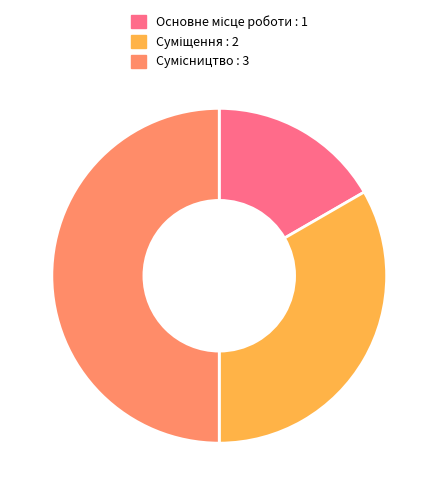

To the nearest percent, what is the combined percentage of Суміщення and Сумісництво?

83%